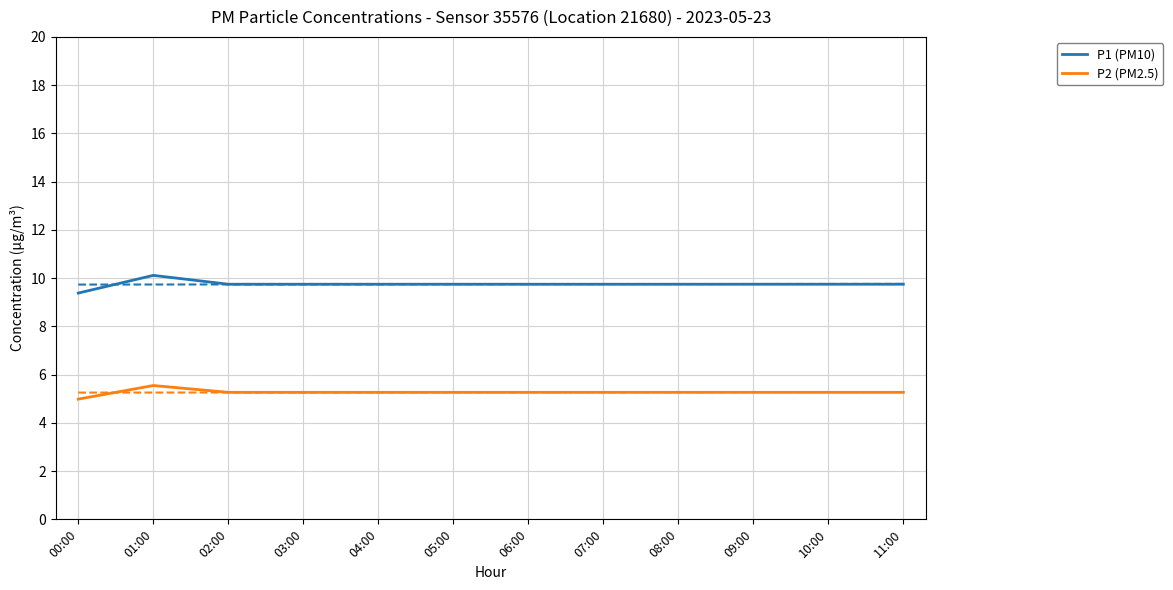

Which has a higher value, 02:00 or 03:00?

02:00